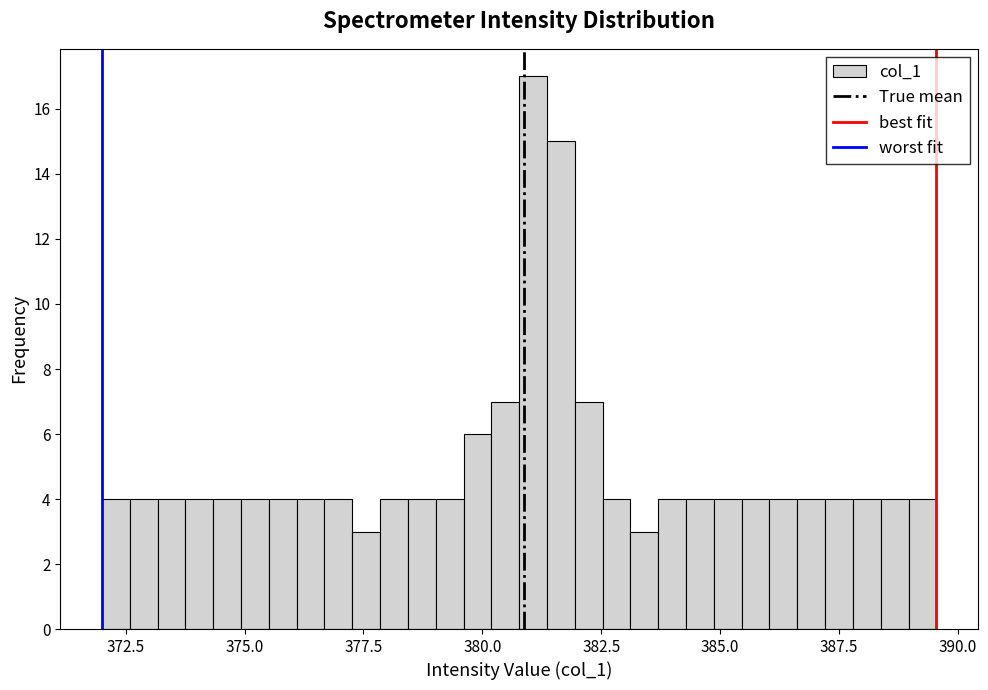

Read against the x-axis, roughly where is the centre of the tallest bar?

381.0